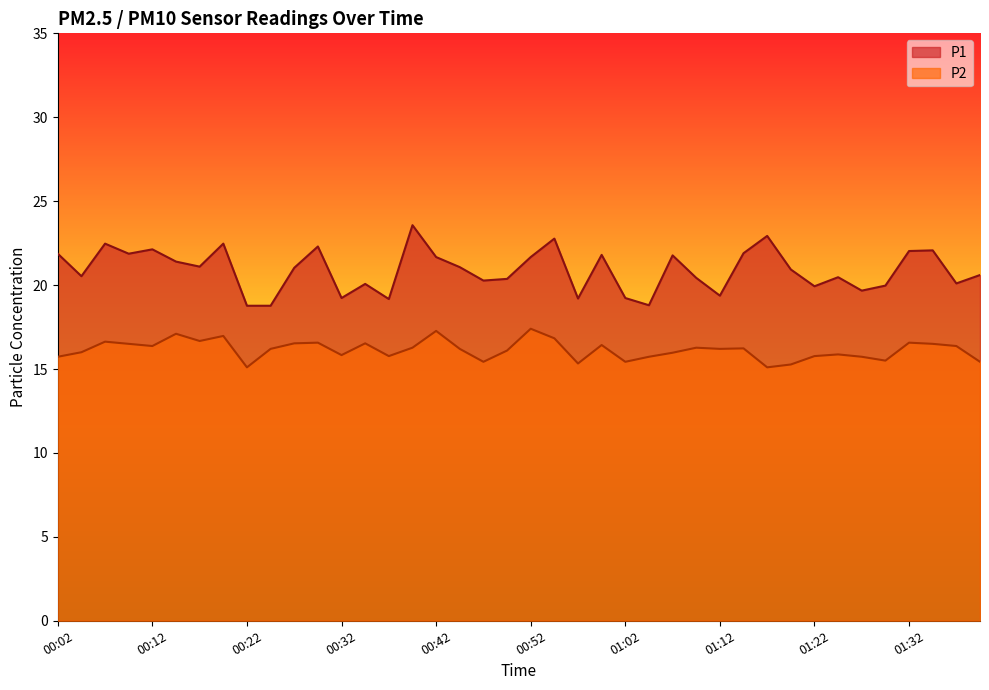

At how many categories does at least one series exceed 22?

9